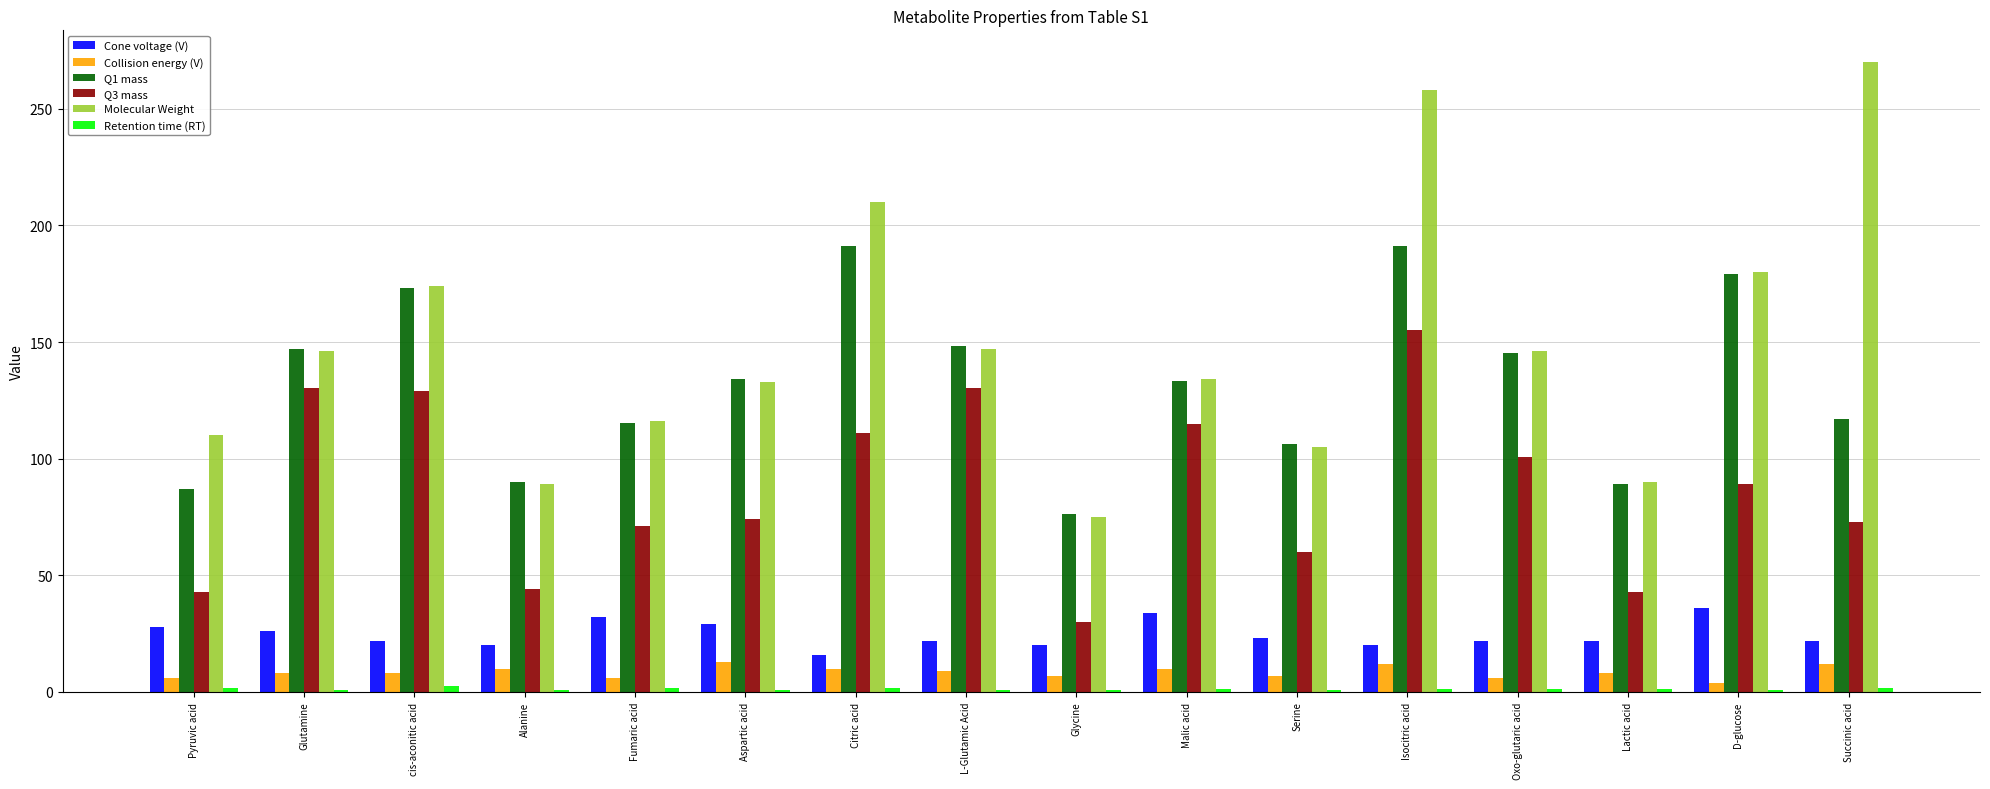

The Q3 mass series shows 70.9 at Fumaric acid. True or false?

True